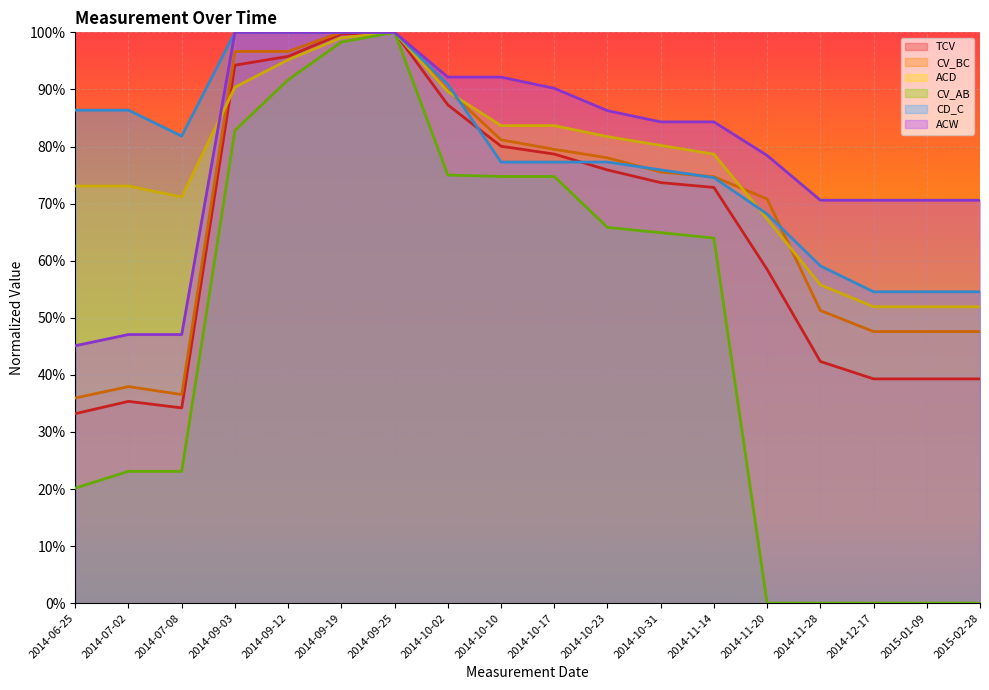

At 2014-11-14, list the series in order from largest to smallest.

ACW, ACD, CV_BC, CD_C, TCV, CV_AB